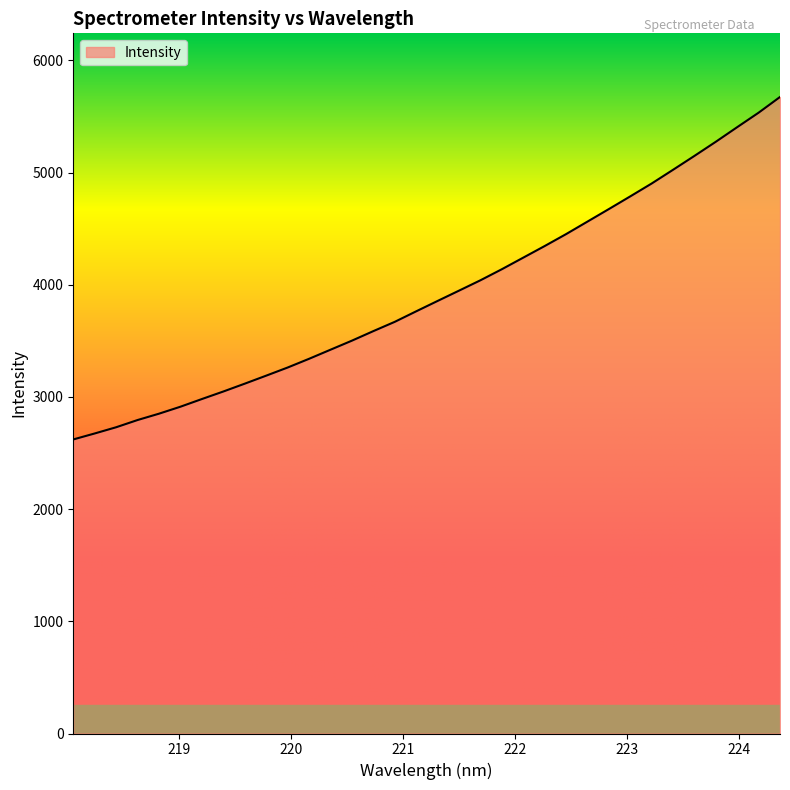

How many categories are shown in the chart?

34